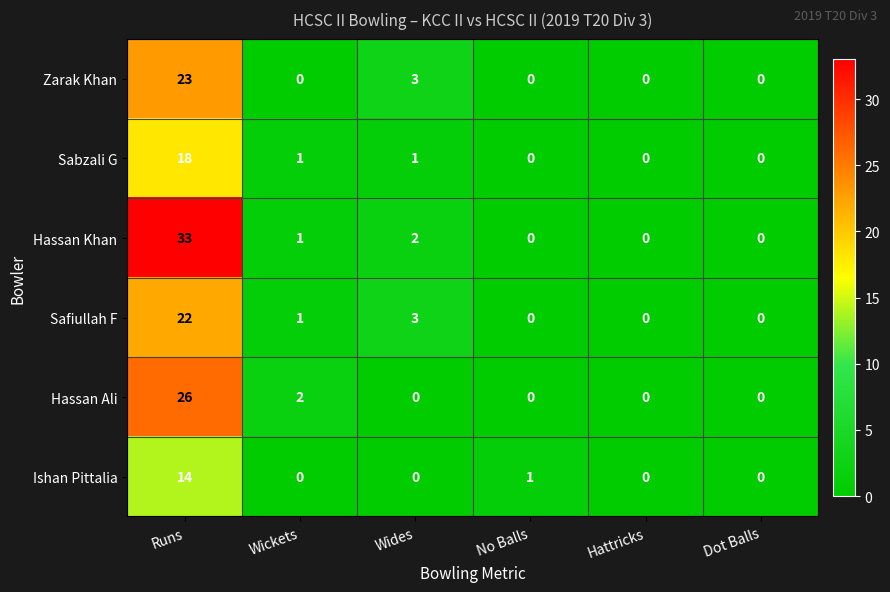

Between Wickets and No Balls, which series saw the biggest shift?

Hassan Ali